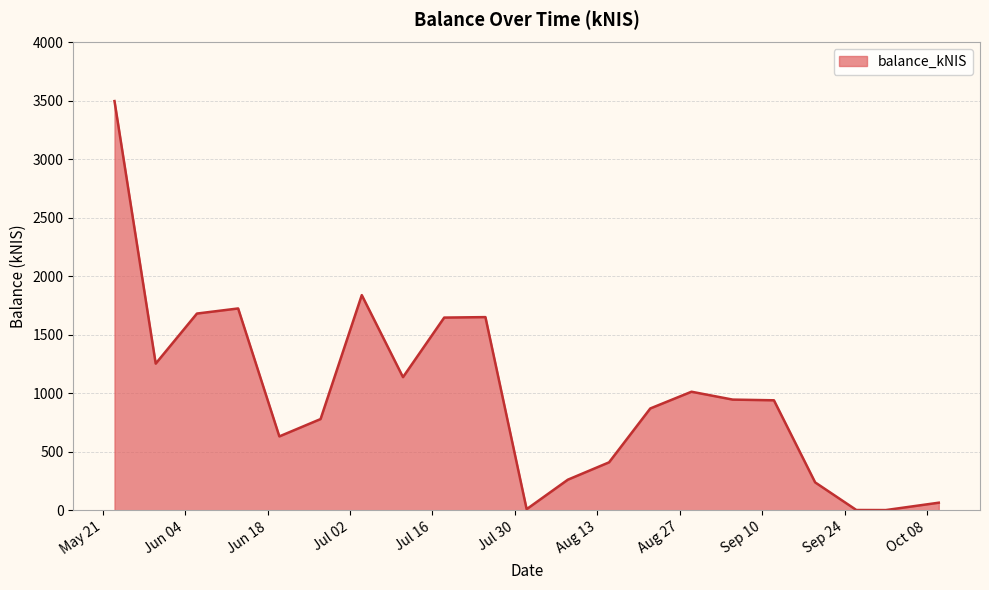

What is the difference between the maximum and minimum values?

3496.1